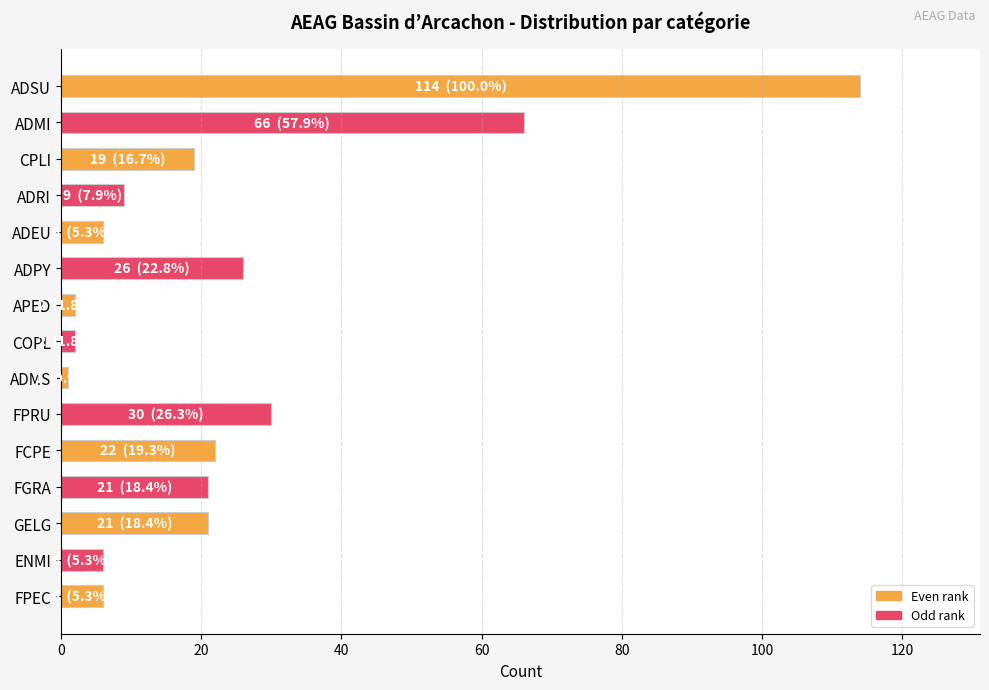

What is the ratio of the value at ENMI to the value at CPLI?

0.3